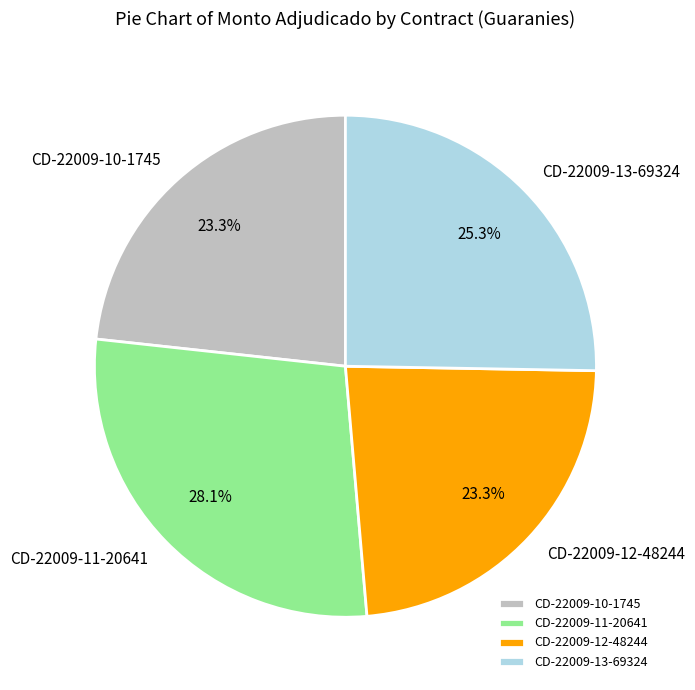

Combined, do CD-22009-12-48244 and CD-22009-13-69324 account for over 50%?

No